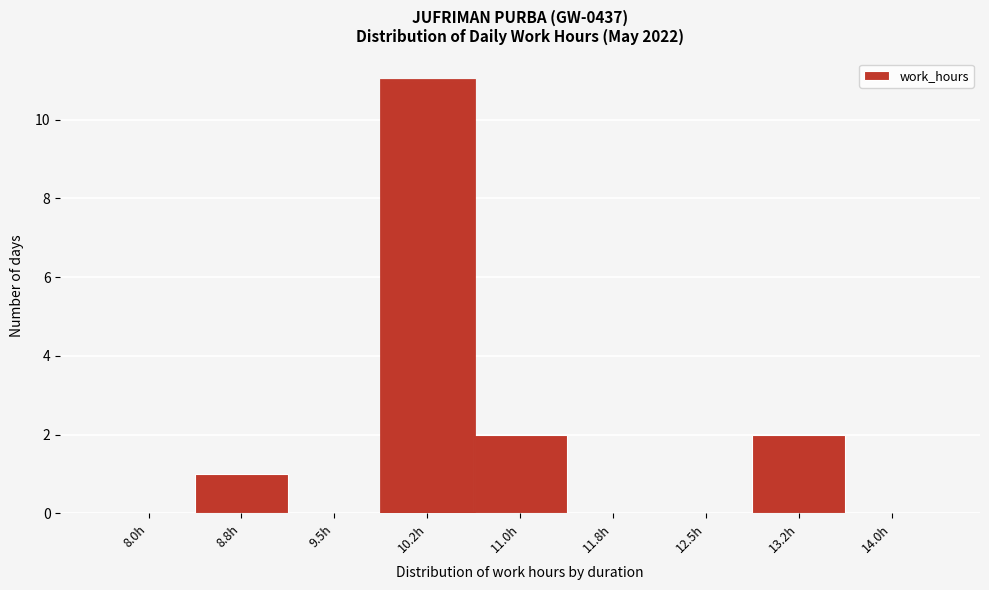

Reading left to right, extract all data points from this chart.

8.0h=0	8.8h=1	9.5h=0	10.2h=11	11.0h=2	11.8h=0	12.5h=0	13.2h=2	14.0h=0